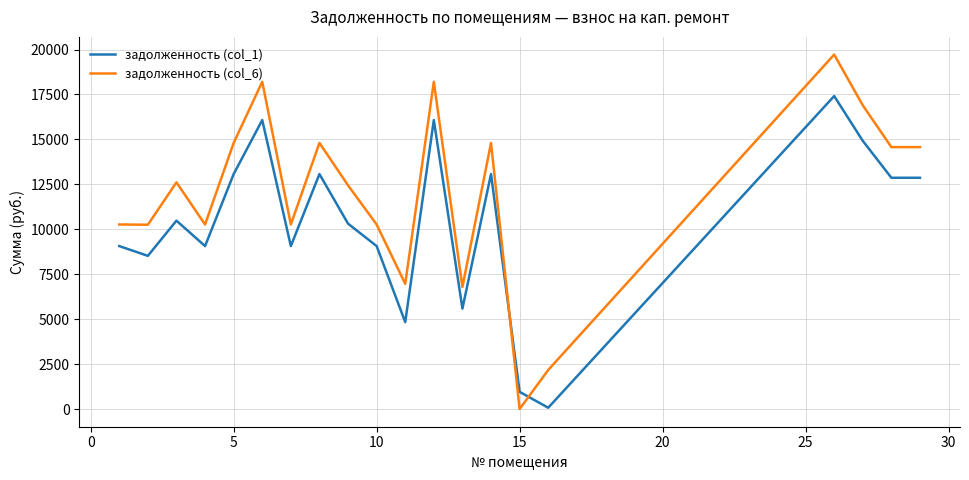

Which series has the largest total across all categories?

задолженность (col_6)